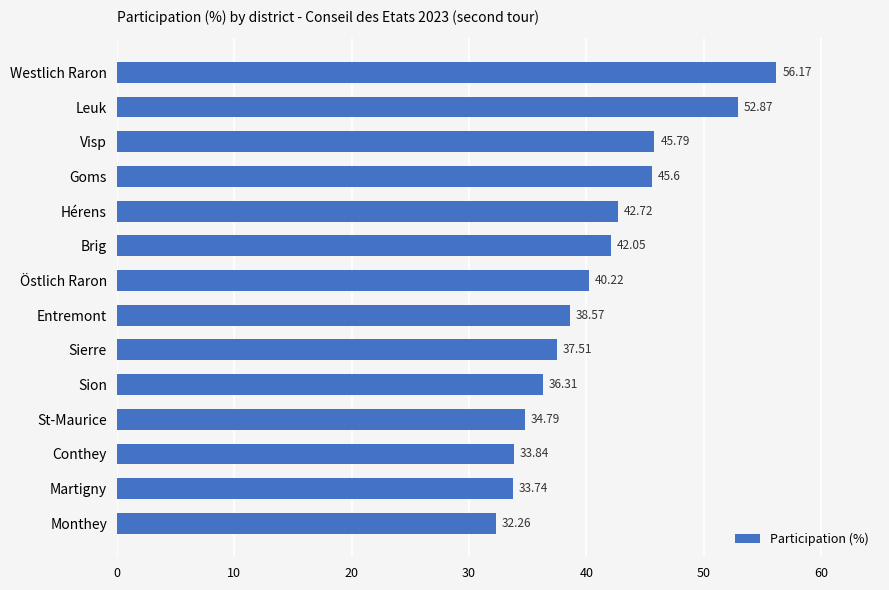

What is the difference between the maximum and second lowest values?

22.4